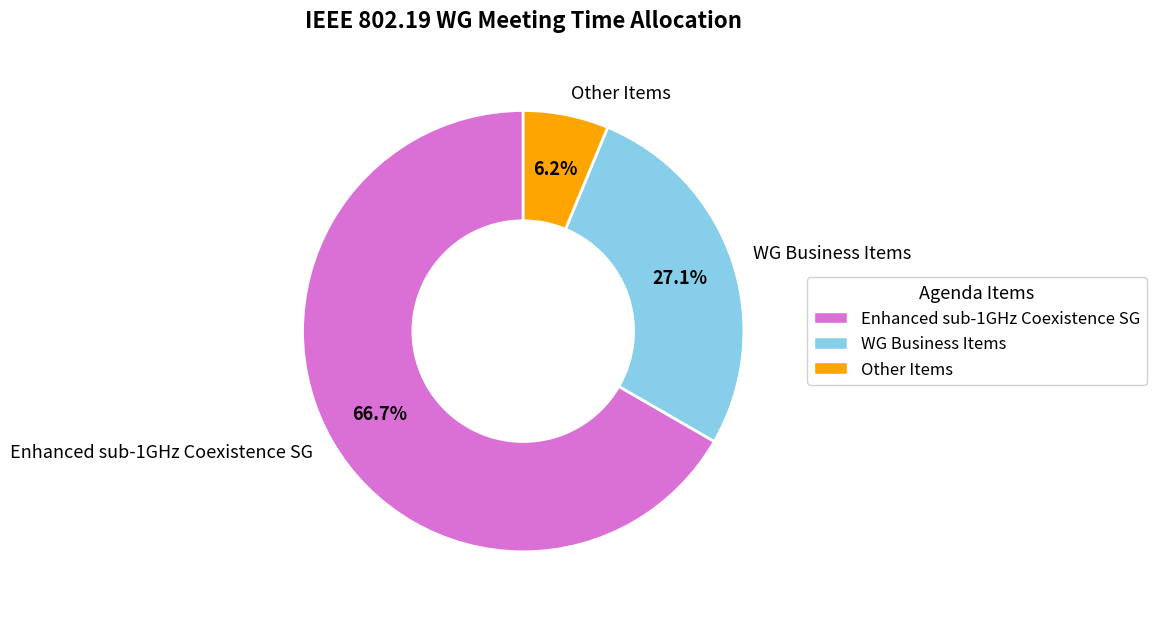

What is the total percentage of WG Business Items and Other Items?

33.3%